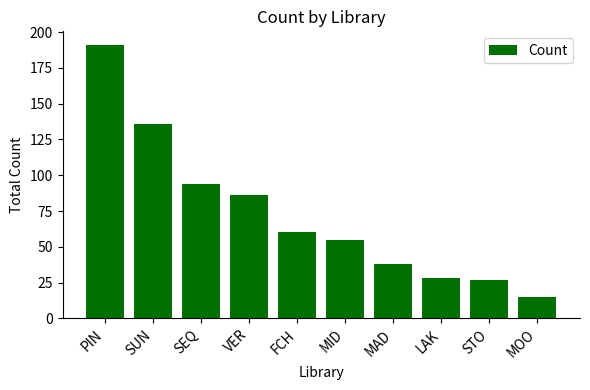

What position from the right is MAD?

4